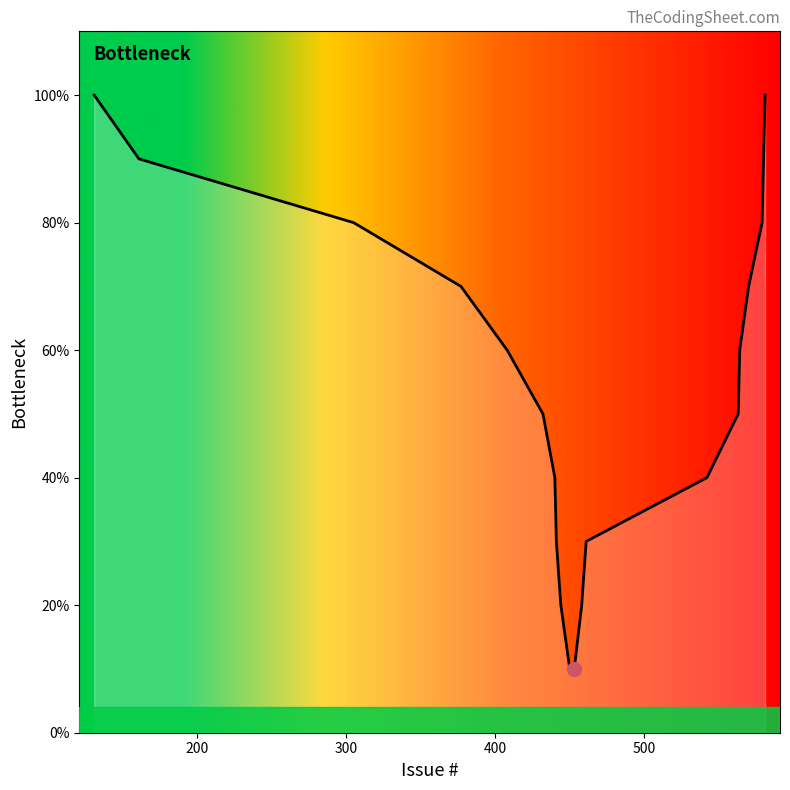

What is the smallest value displayed?

10.0